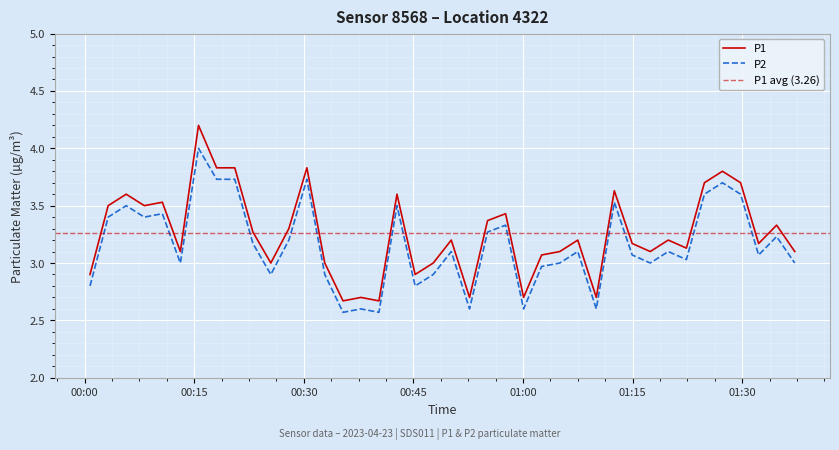

True or false: P2 and P1 cross at least once.

False